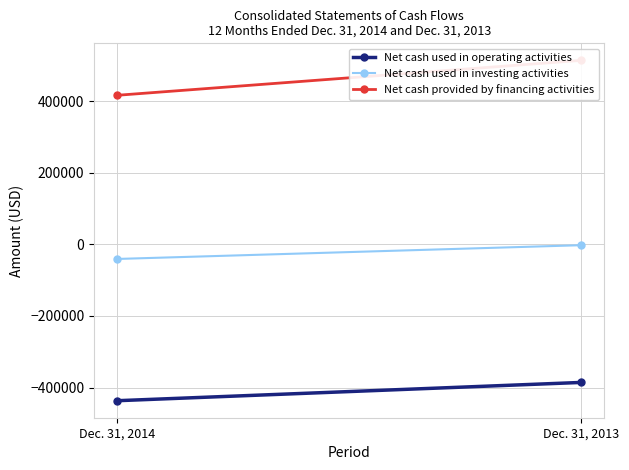

What is the spread (max minus min) of values at Dec. 31, 2014?

852826